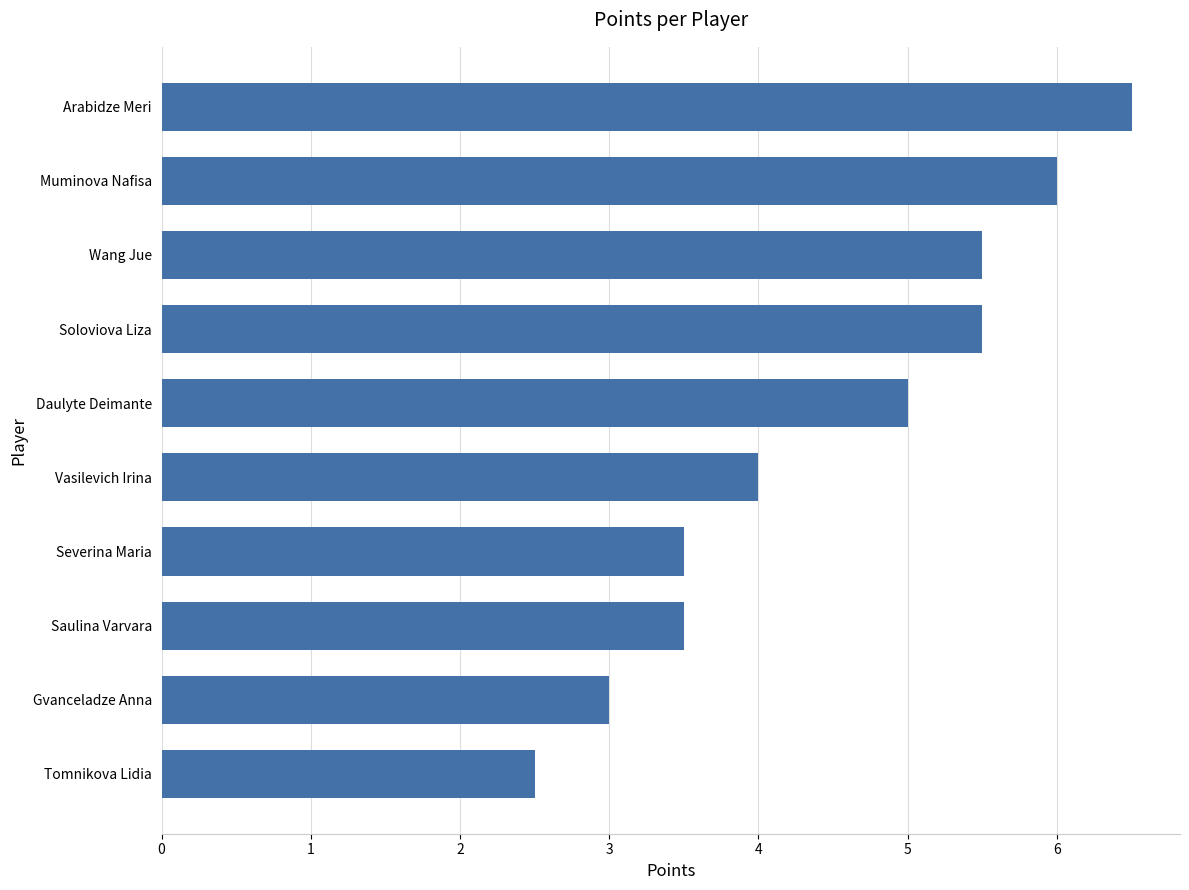

Between Saulina Varvara and Daulyte Deimante, which is larger?

Daulyte Deimante